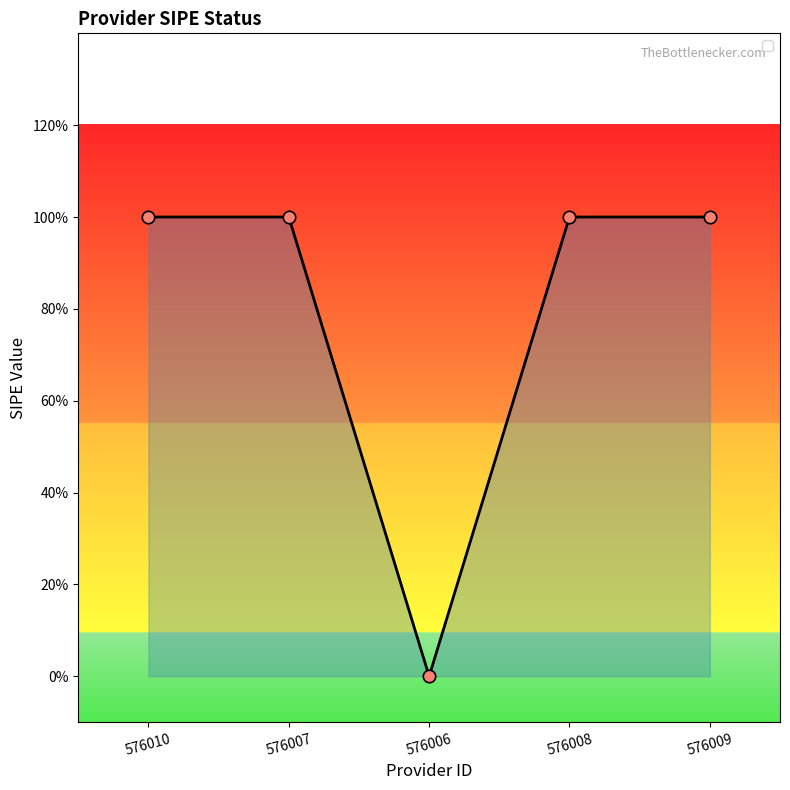

What is the ratio of the value at 576007 to the value at 576010?

1.0